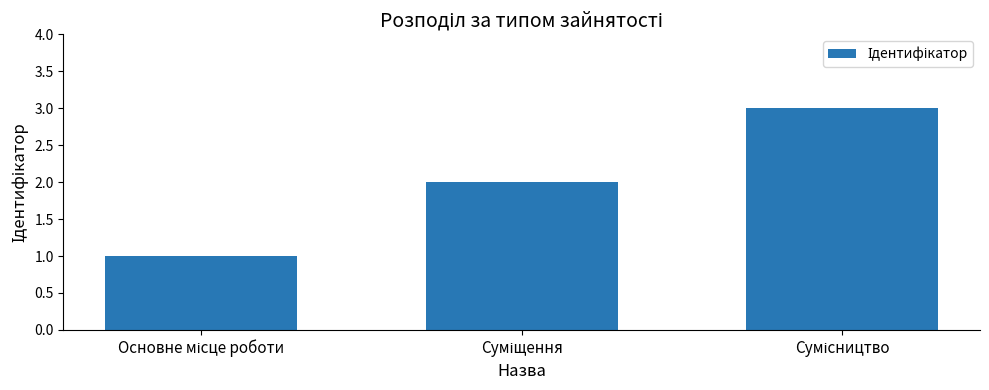

What is the greatest value displayed?

3